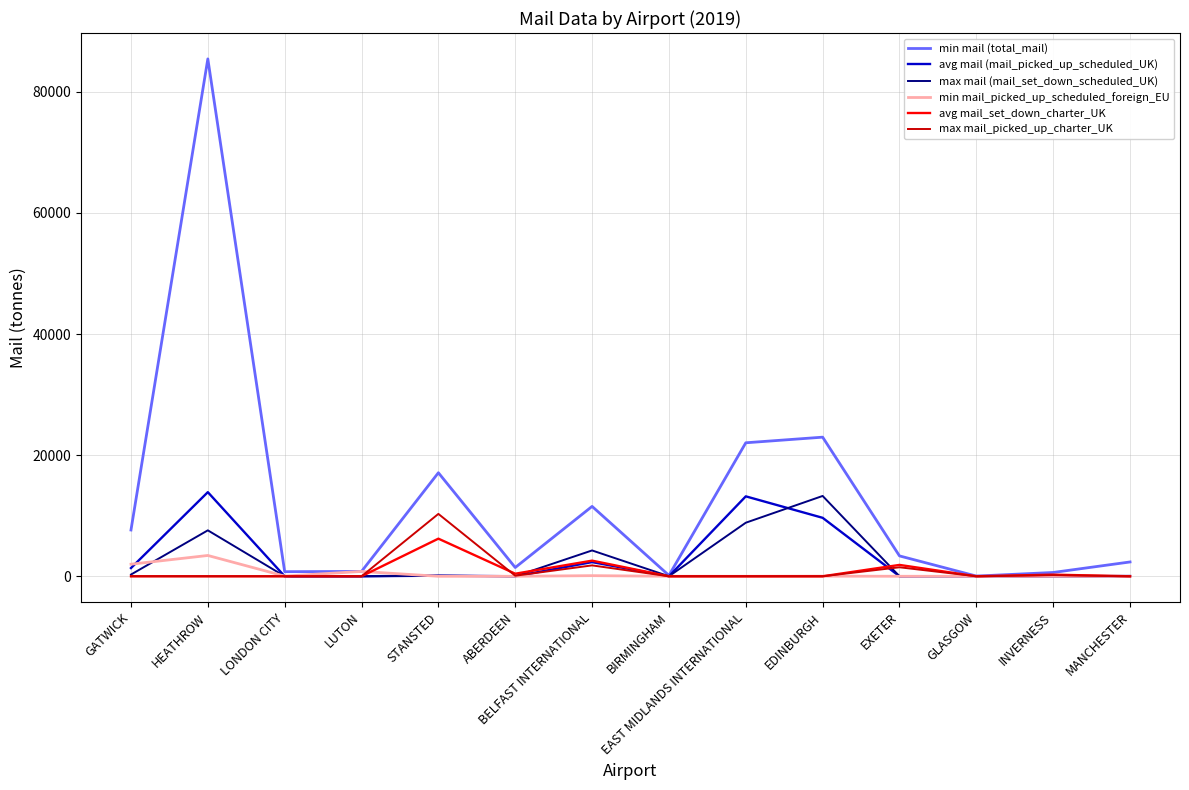

Which series has the largest total across all categories?

min mail (total_mail)